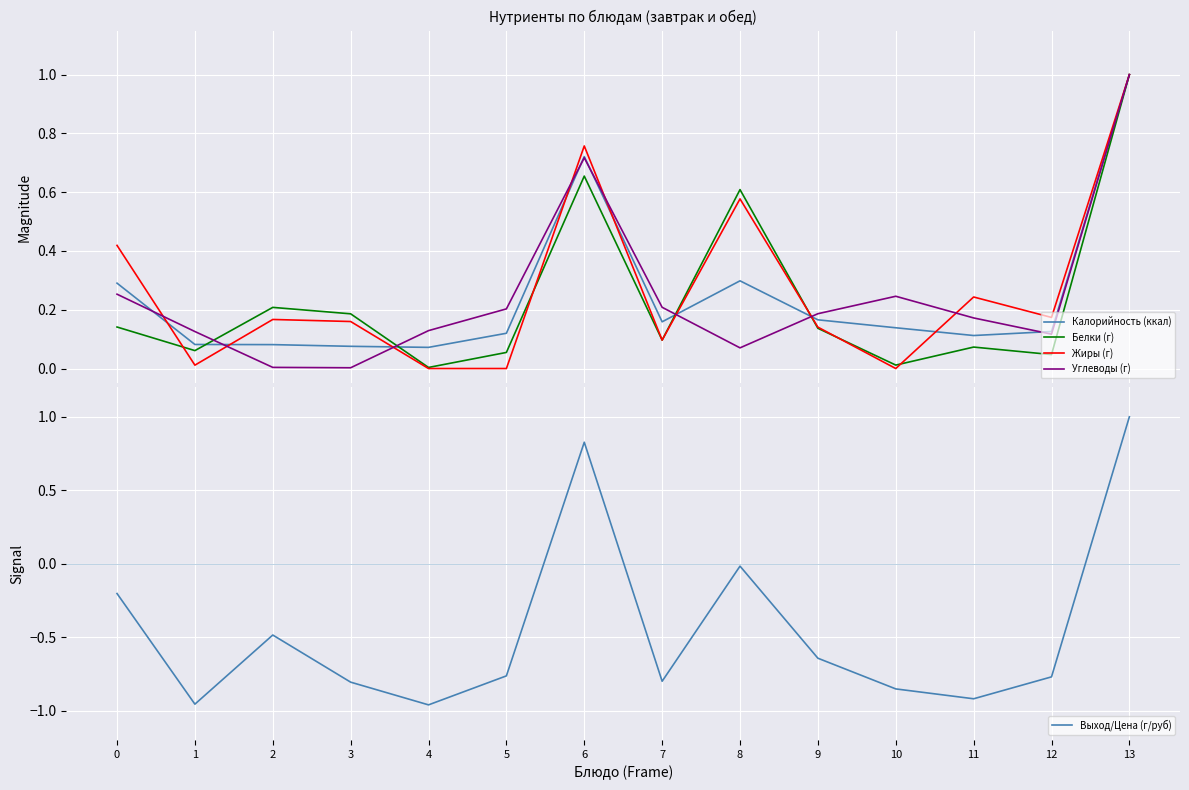

Which series changed the most between 6 and 9?

Выход/Цена (г/руб)